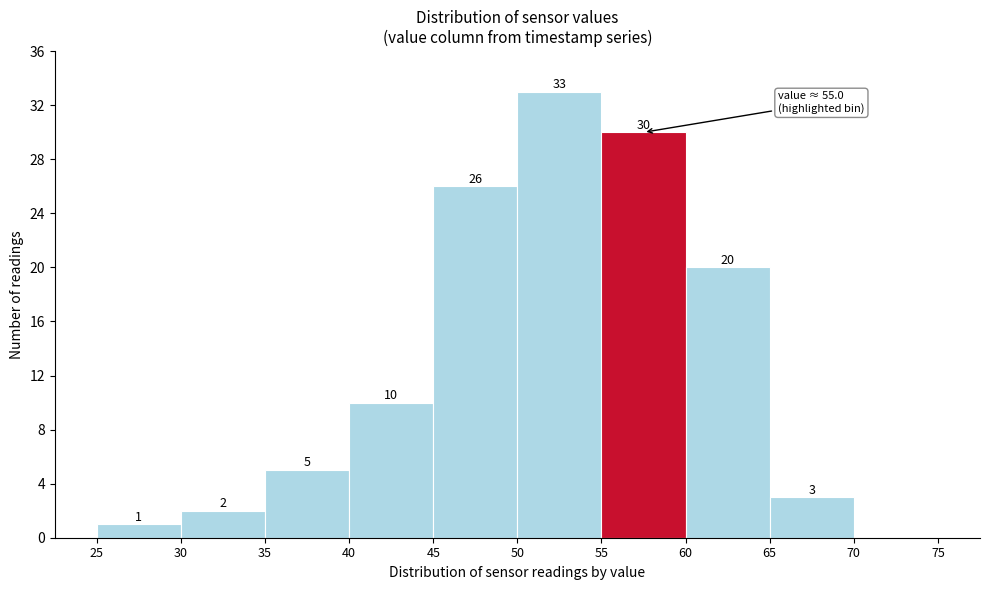

Over which range of the x-axis is the bar tallest?

50 to 55